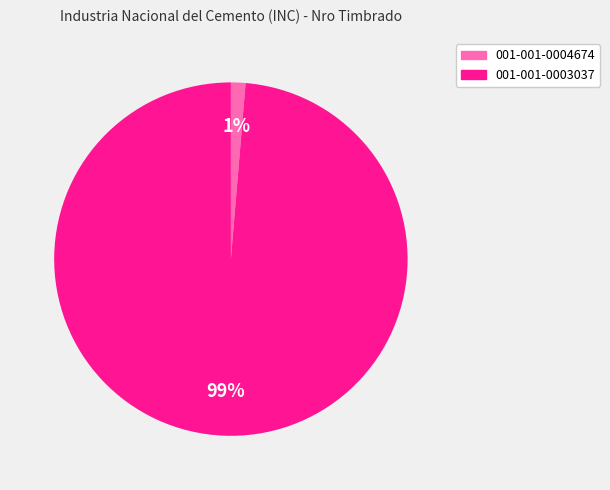

Rank the categories by value from lowest to highest.

001-001-0004674, 001-001-0003037